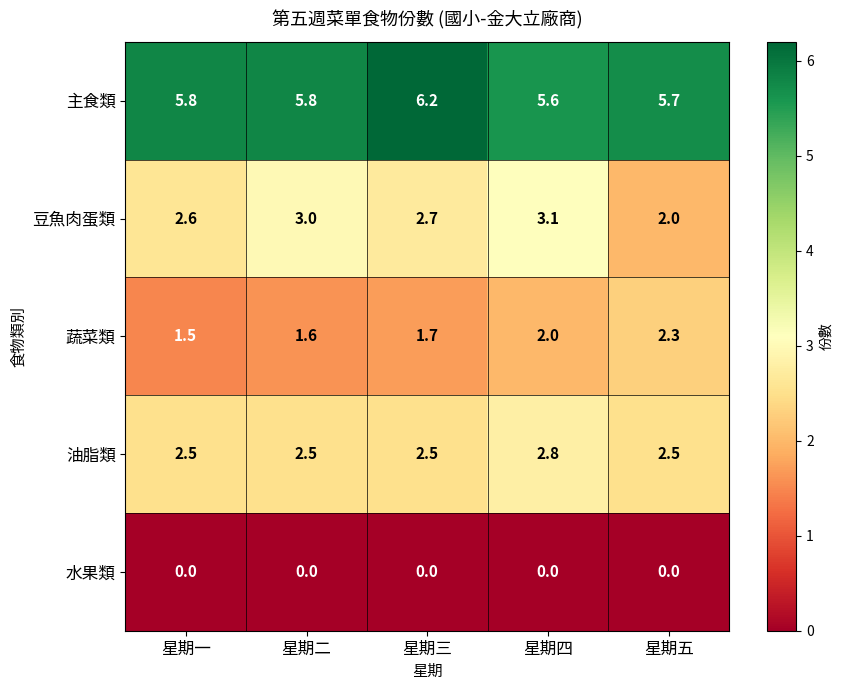

Which series has the largest total across all categories?

主食類